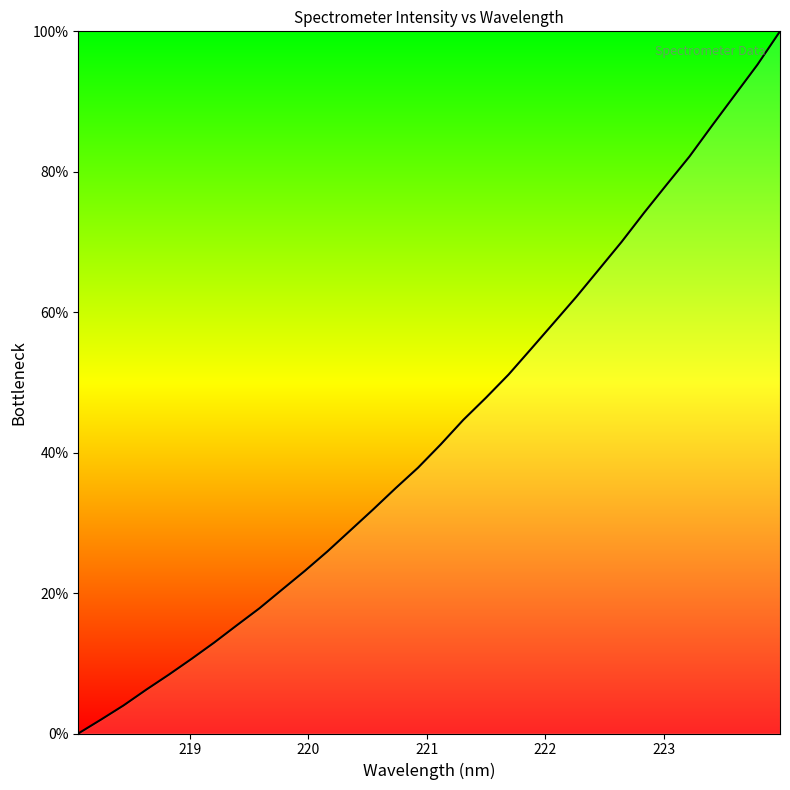

How many lines are shown in the chart?

1